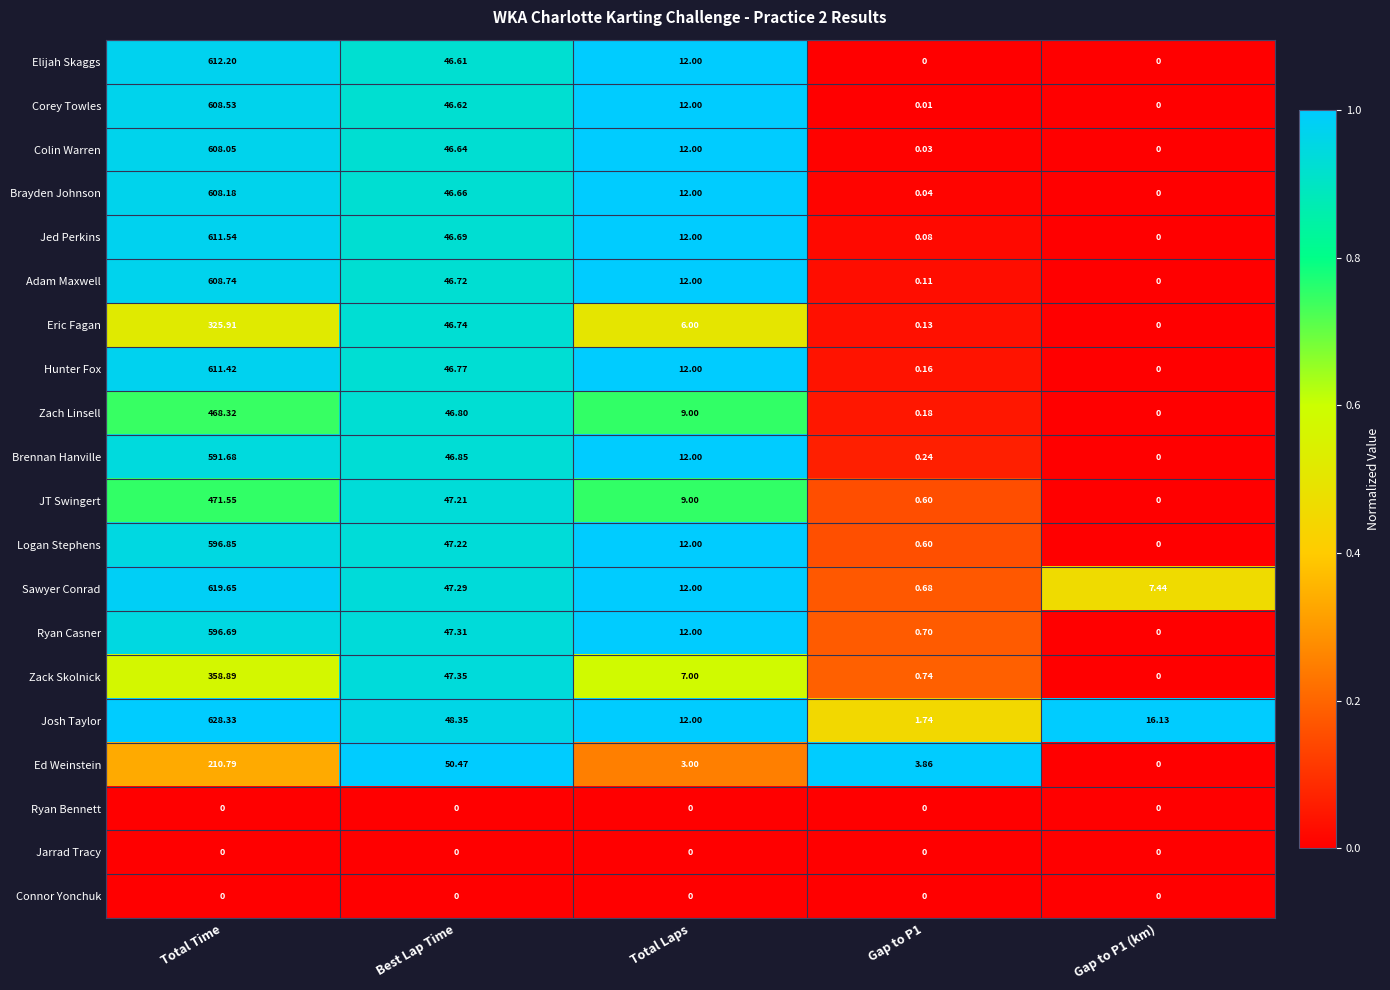

Which series has the largest total across all categories?

Josh Taylor